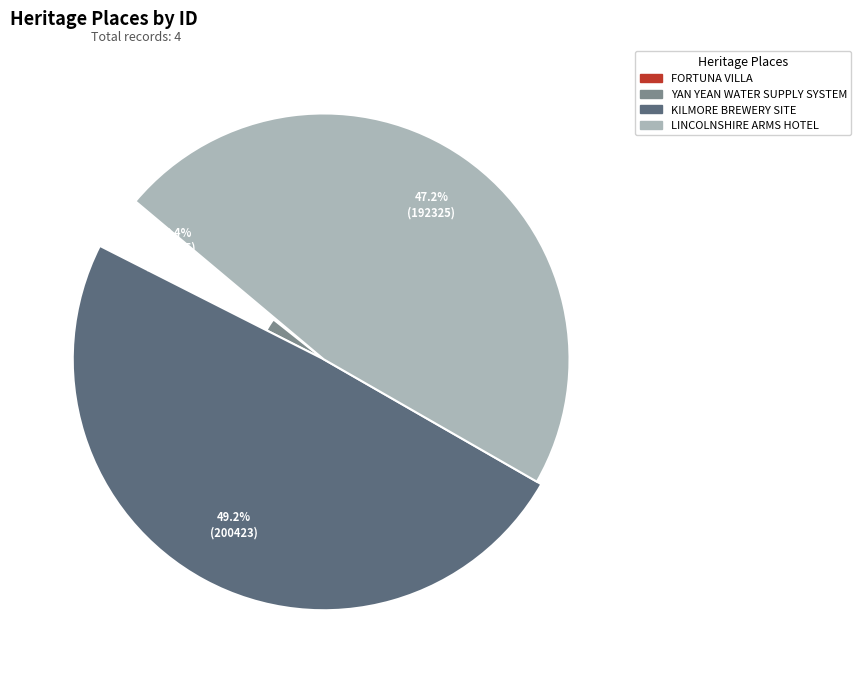

How many segments does this pie chart have?

4